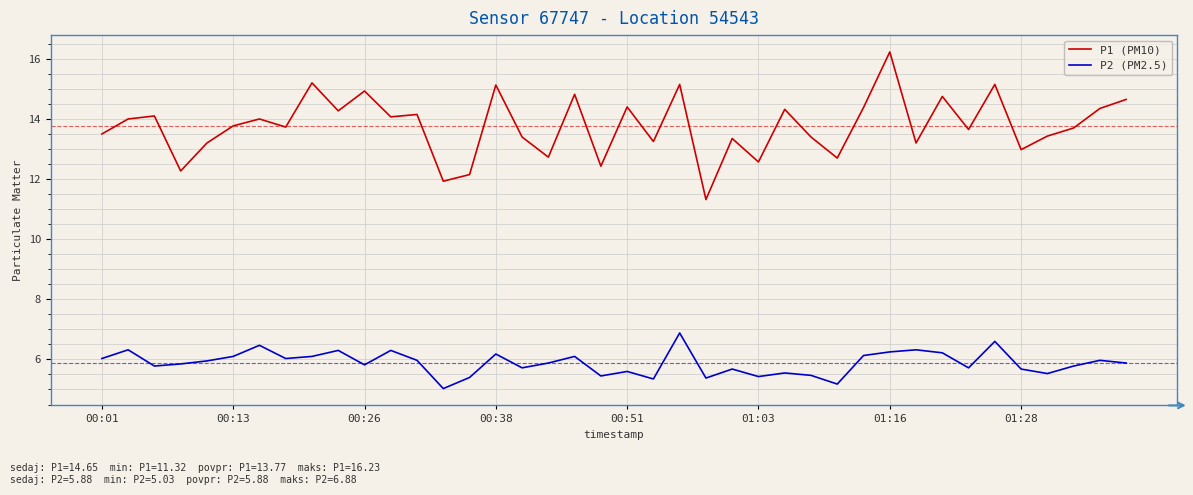

What is the minimum value shown in the chart?

5.0